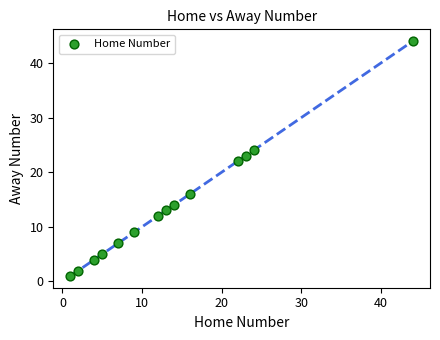

What is the range of X values (max minus min)?

43